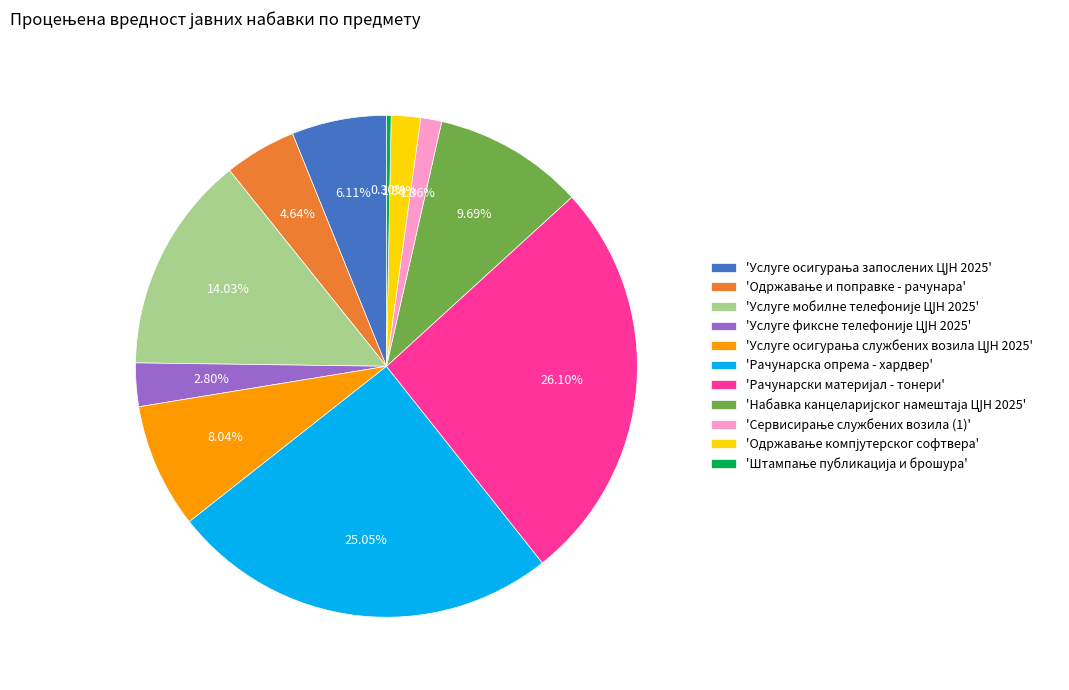

Count the number of slices in the pie.

11